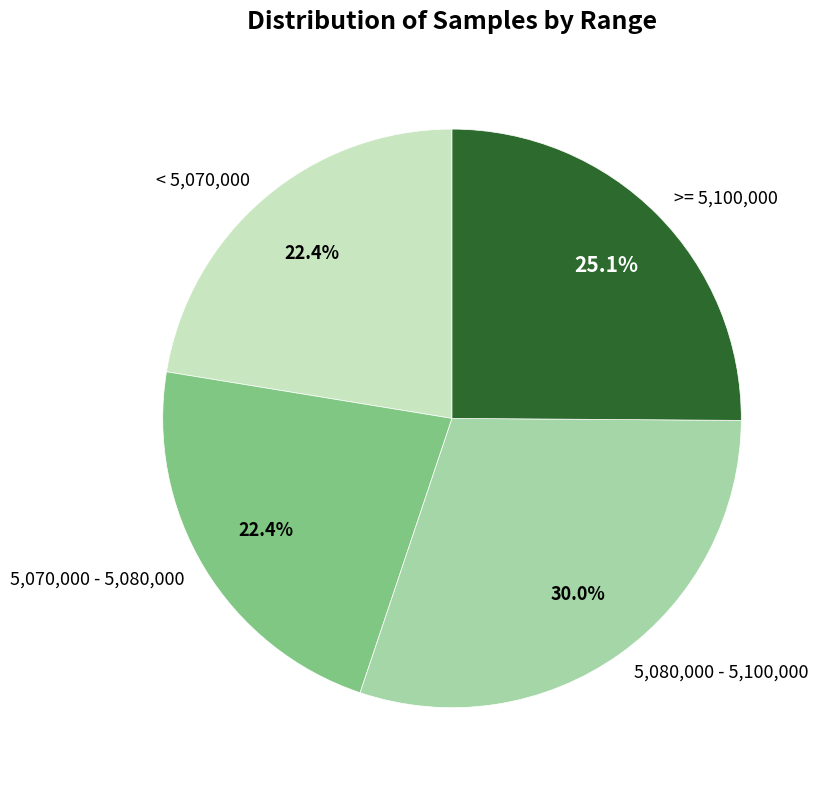

To the nearest percent, what is the average slice percentage?

25%